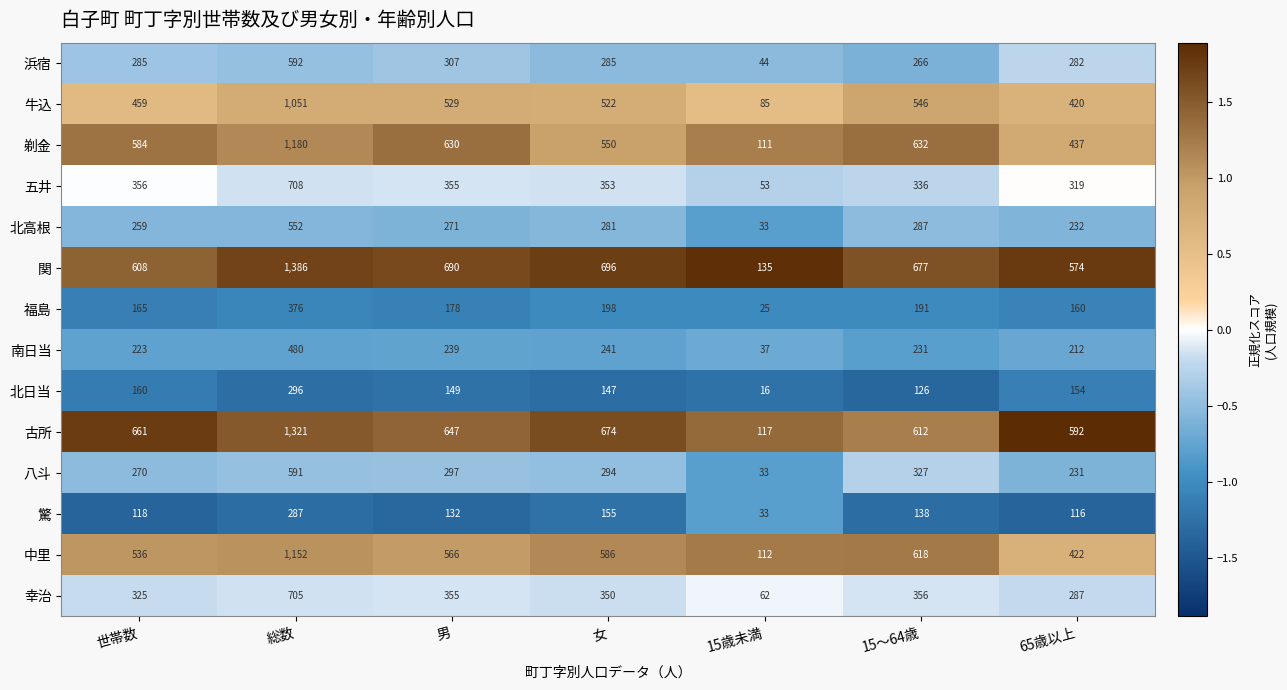

Which category has the lowest value in the 北高根 series?

15歳未満